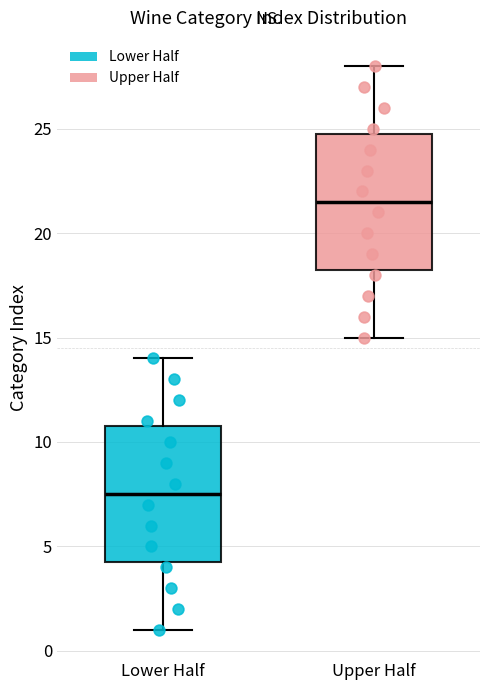

Where does the upper whisker of the box for Upper Half end on the y-axis? The values are not printed on the chart, so give them approximately, as read against the axis.

28.0